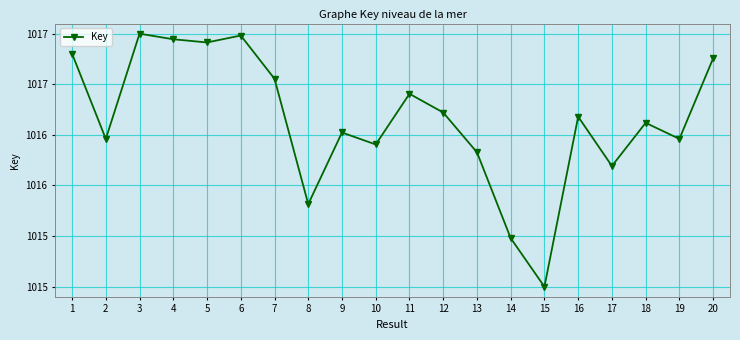

Where is the data nearest to the value 1016?

8